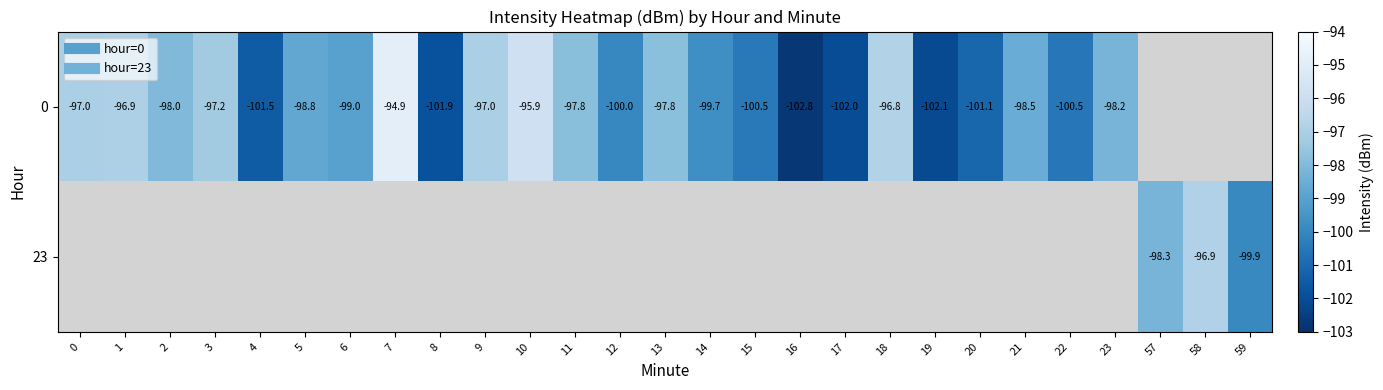

At which label does 0 reach its minimum?

16